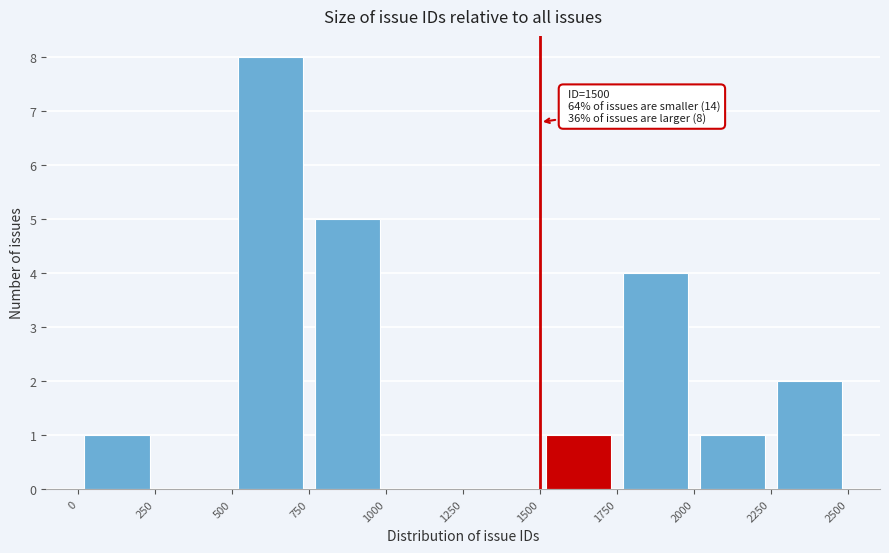

Which range on the x-axis has the tallest bar?

500 to 750